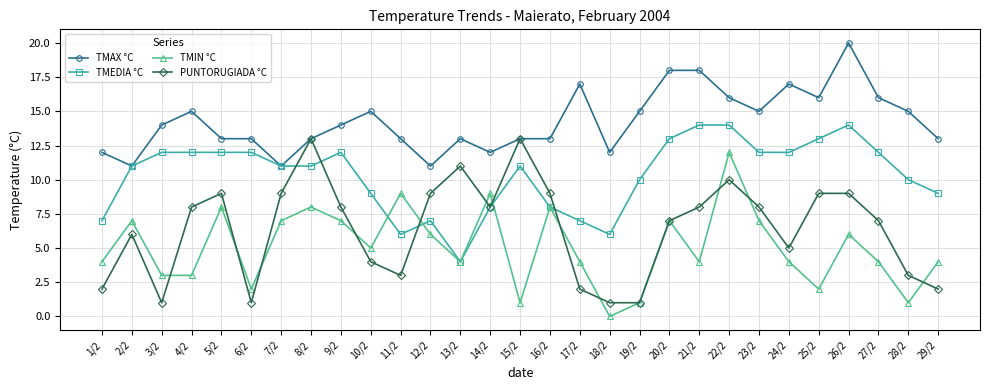

Which category has the highest value across all series?

26/2